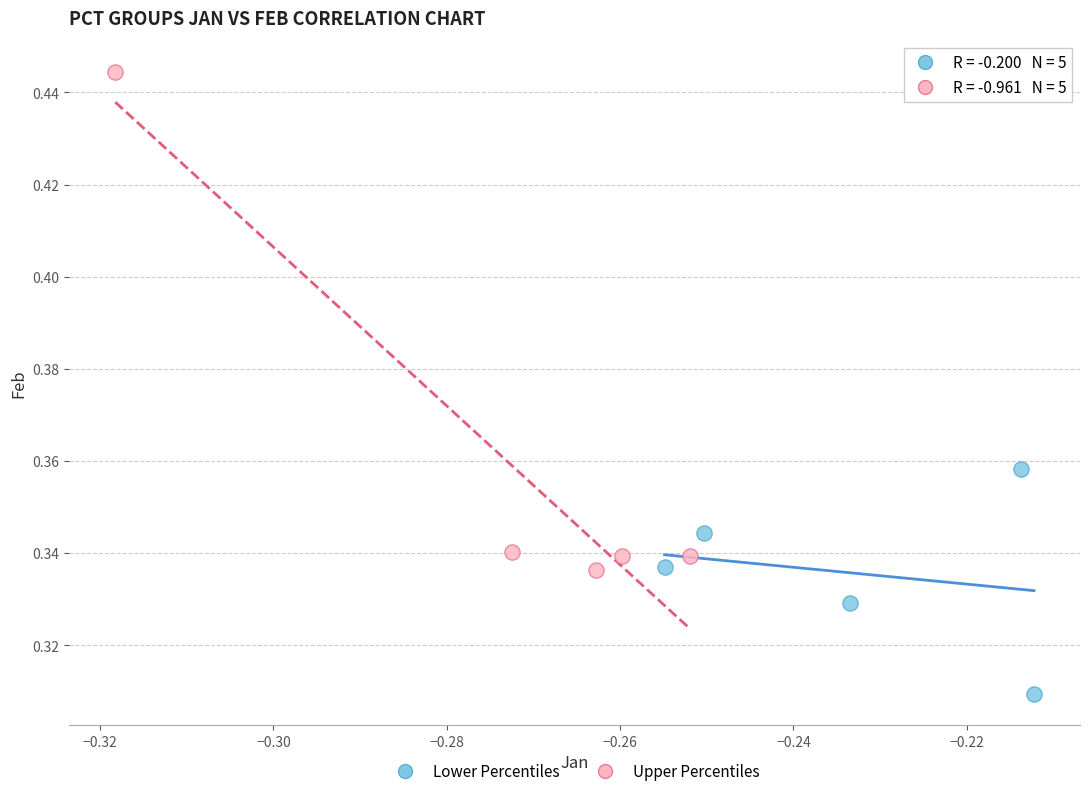

Which series has the widest spread of Y values?

Upper Percentiles